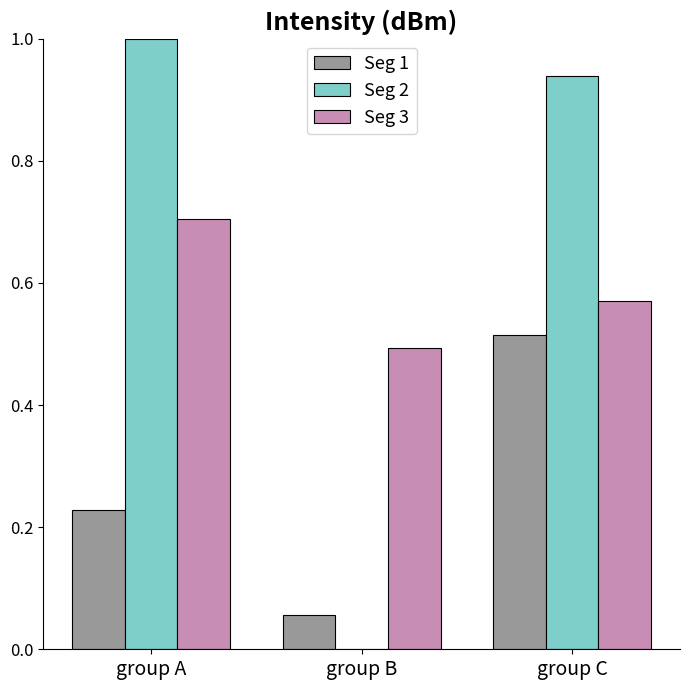

How many groups of bars are there?

3